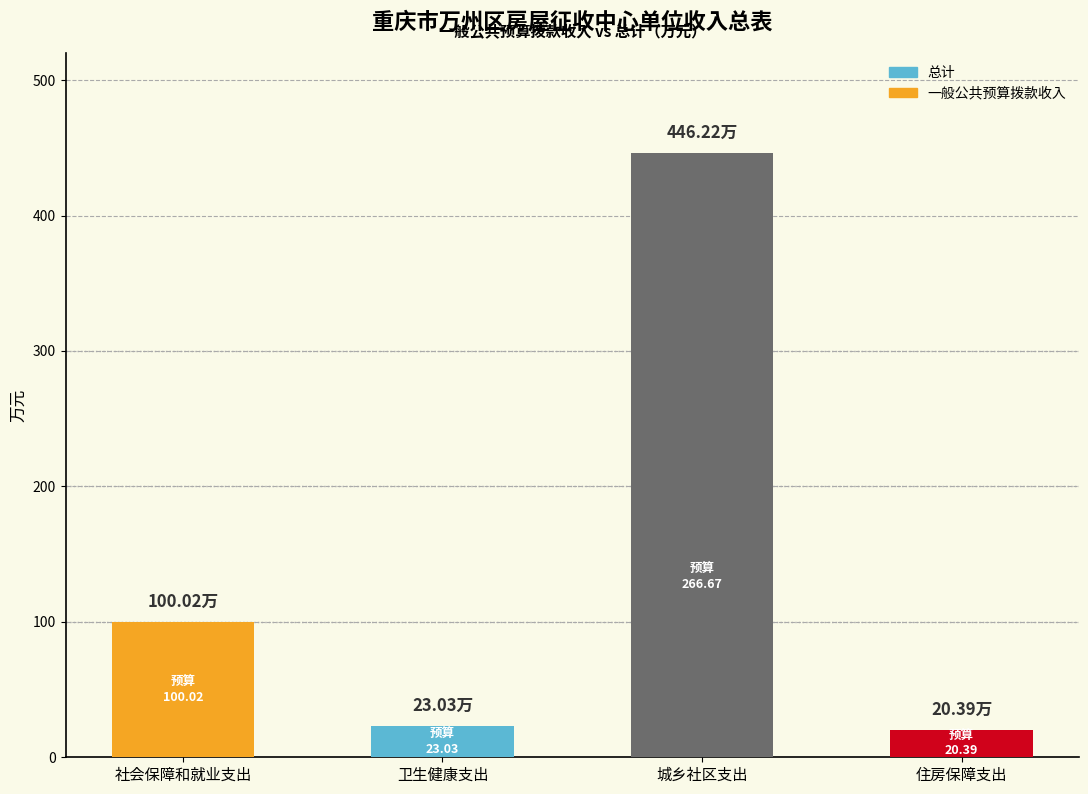

What is the difference between the maximum and second lowest values in the 总计 series?

423.2